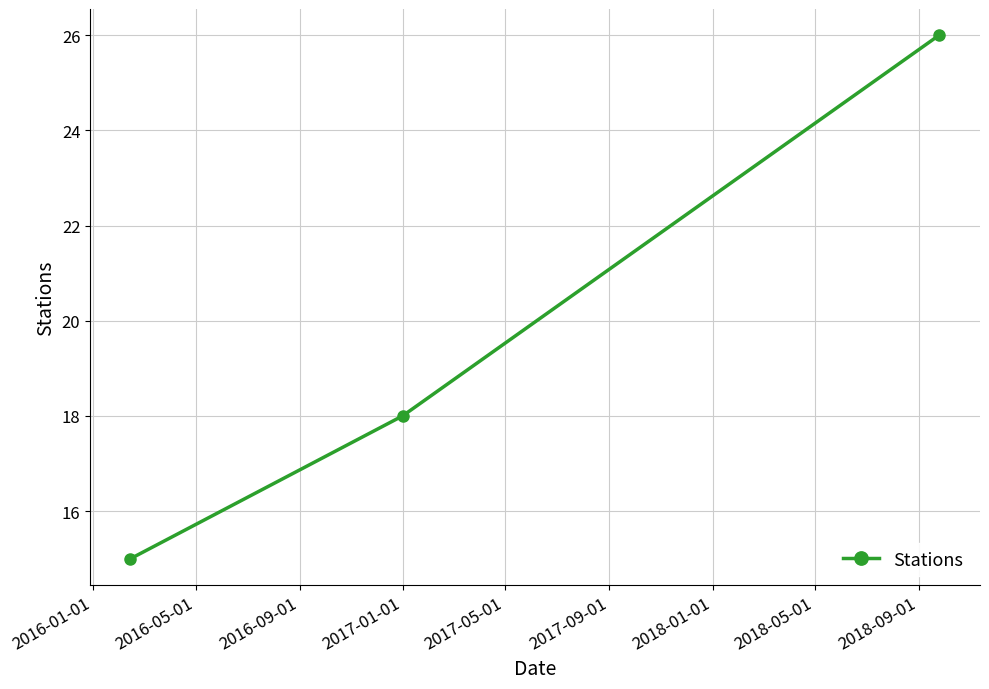

What is the difference between the maximum and minimum values?

11